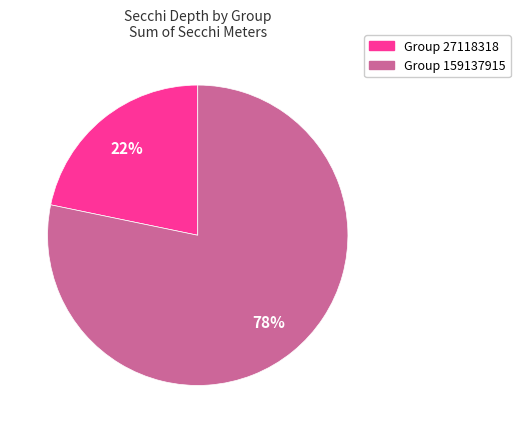

What percentage is the Group 27118318 slice, to the nearest percent?

22%